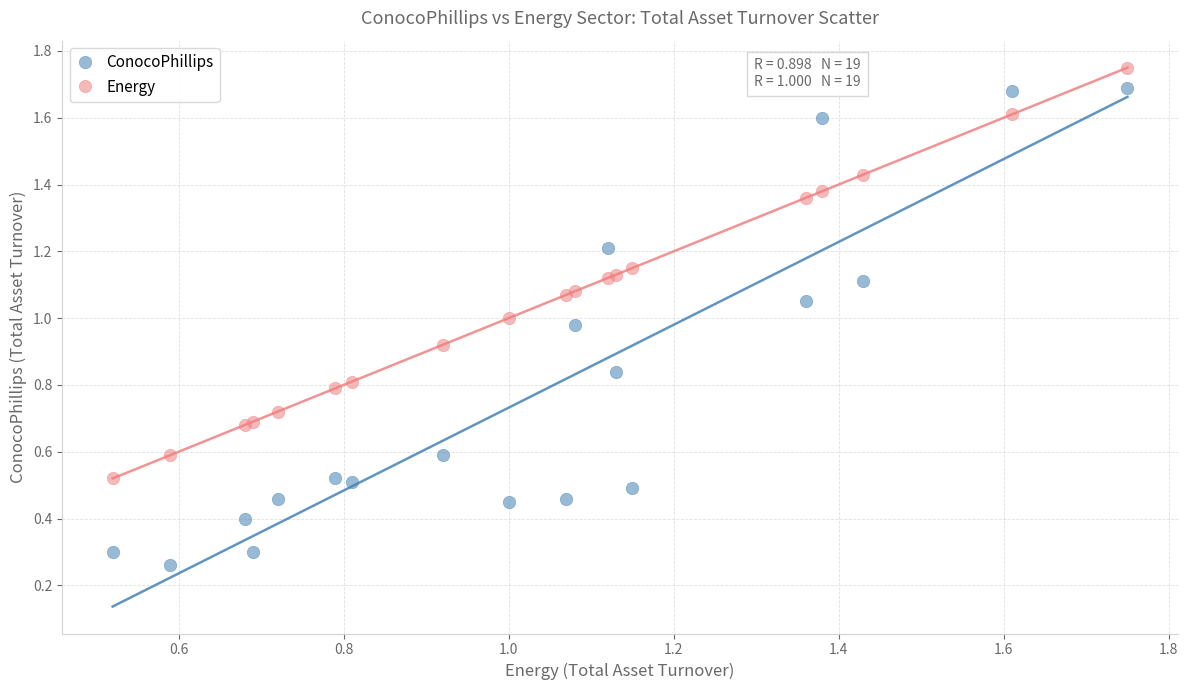

Which series has the largest Y range (max minus min)?

ConocoPhillips